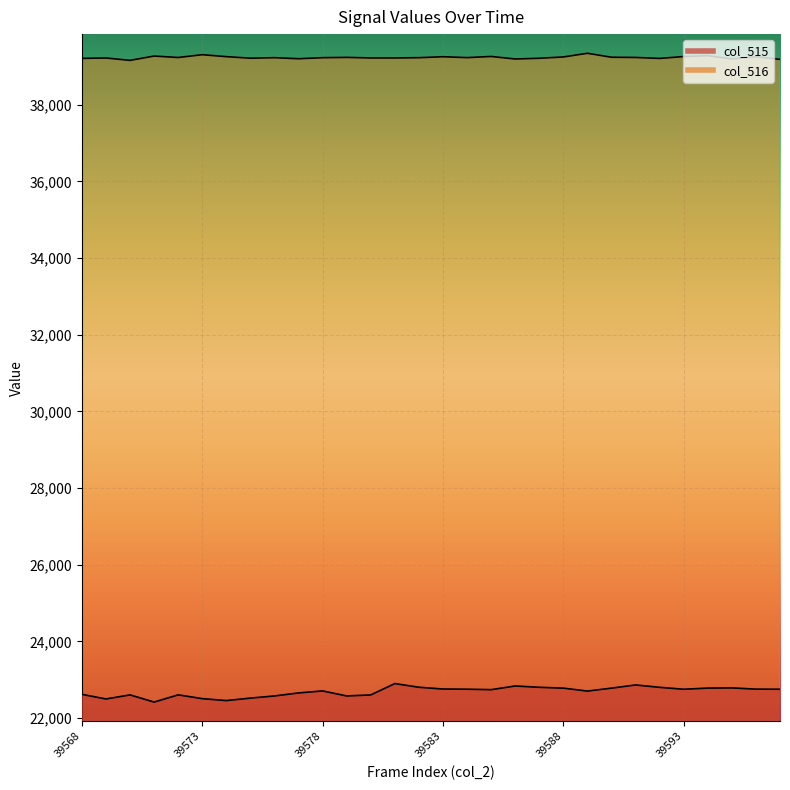

True or false: col_516 and col_515 intersect in this chart.

False